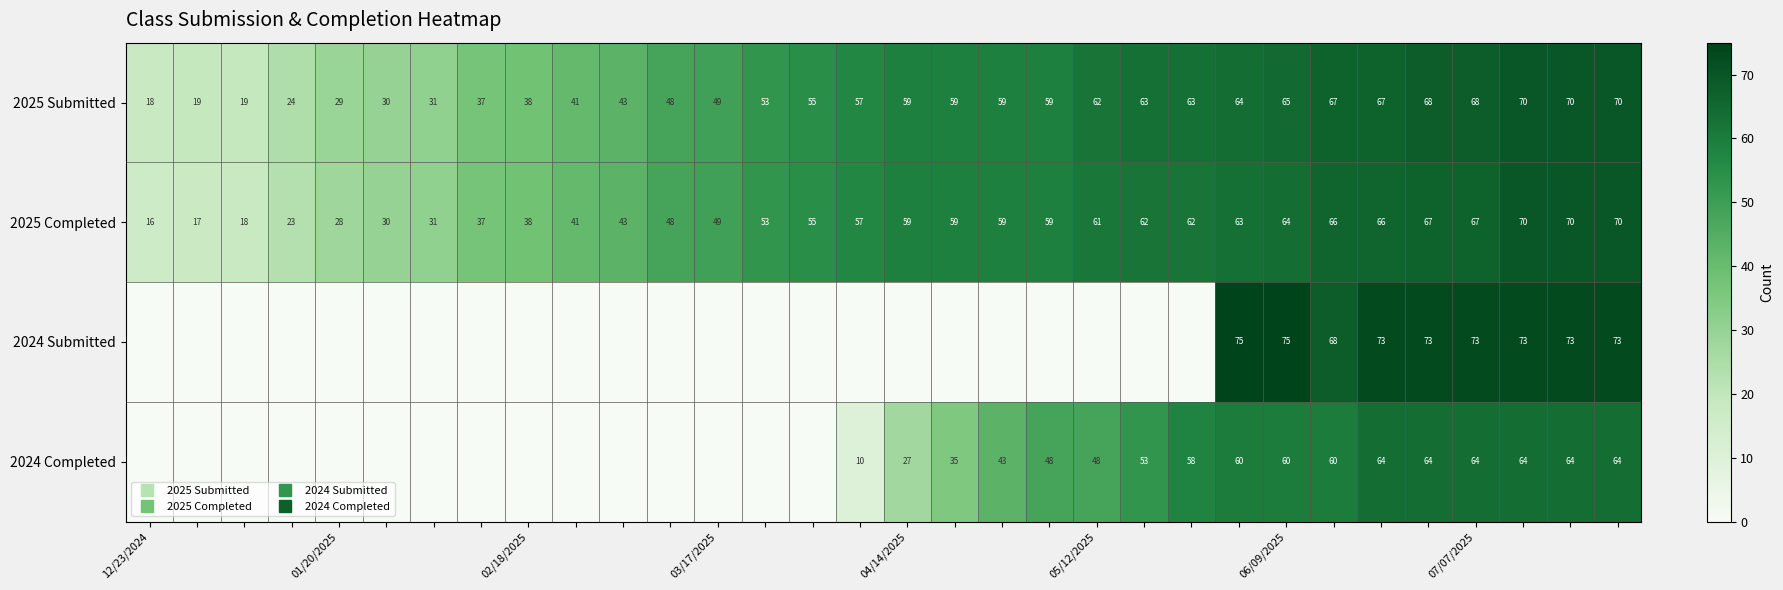

What is the difference between the second highest and second lowest values in the 2024 Submitted series?

75